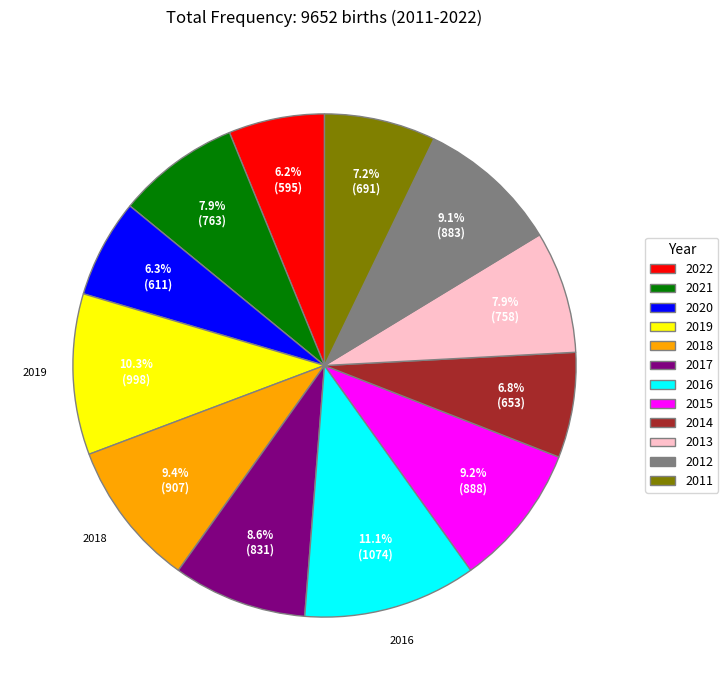

Which category has the biggest portion of the pie?

2016